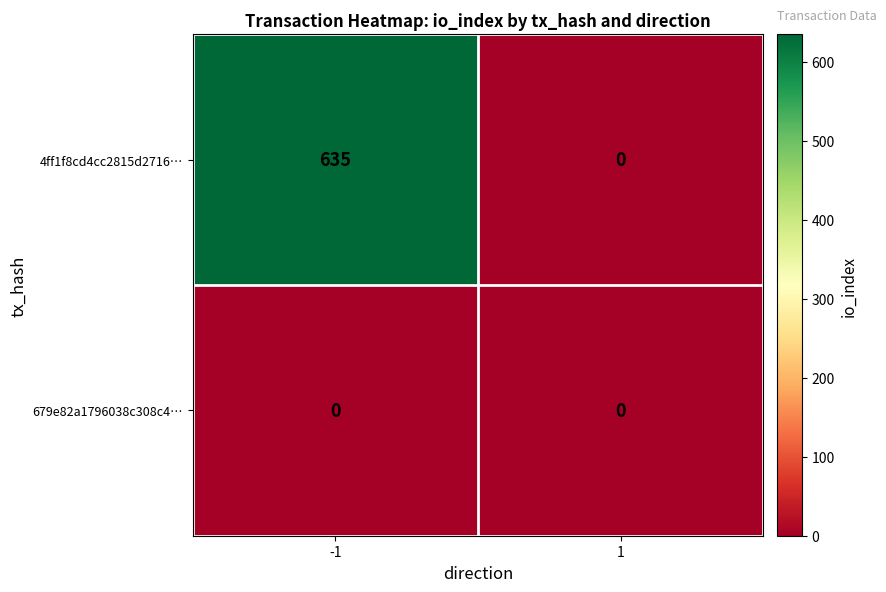

Which series has the widest spread of values?

4ff1f8cd4cc2815d2716…